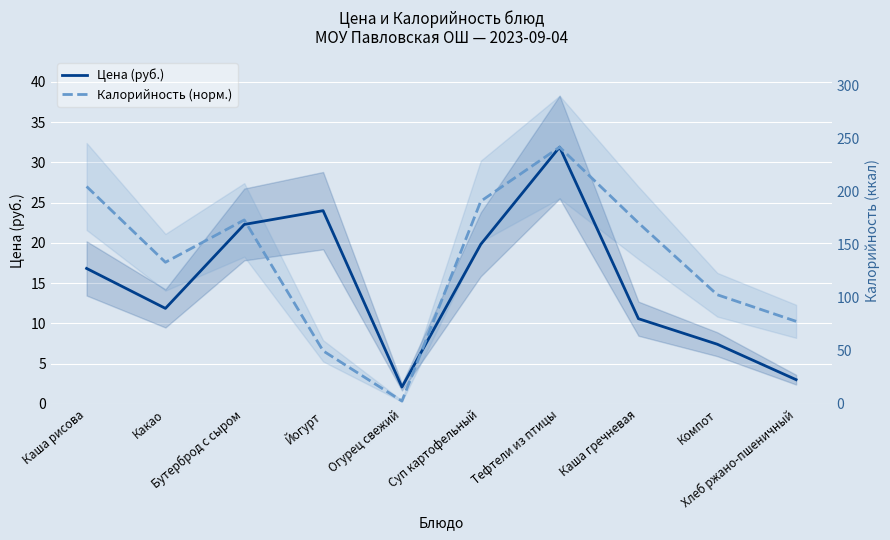

Between which two adjacent categories do Цена (руб.) and Калорийность (норм.) first intersect?

Бутерброд с сыром and Йогурт